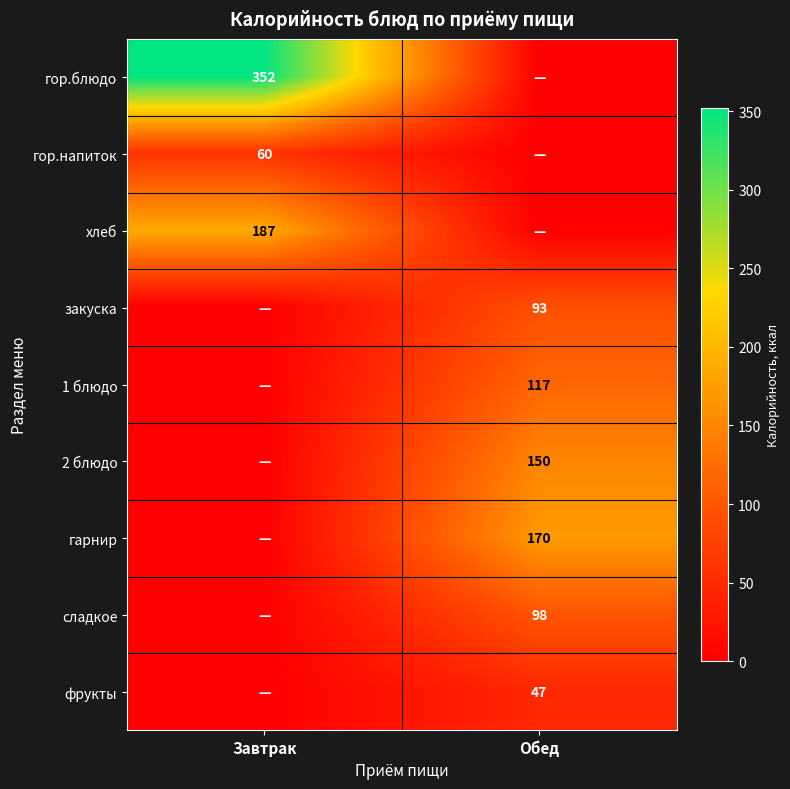

The value of закуска at Обед is 143. True or false?

False